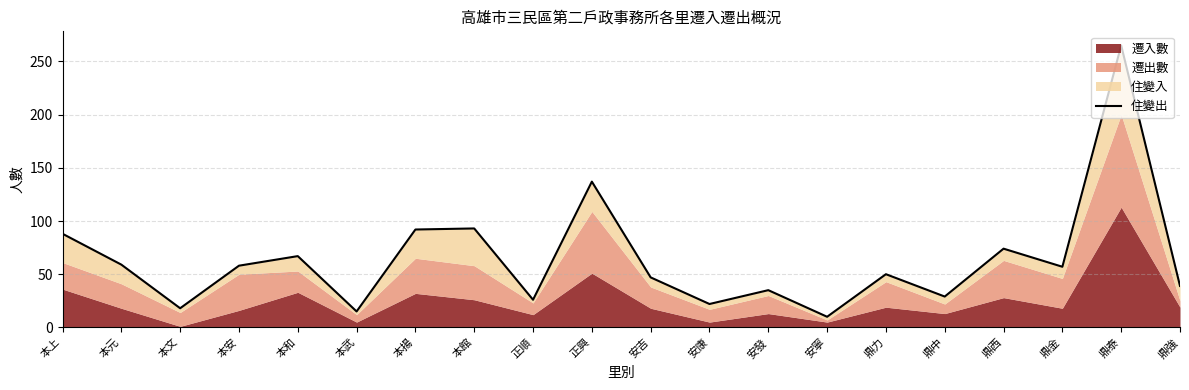

What is the label of the 3rd point from the right?

鼎金